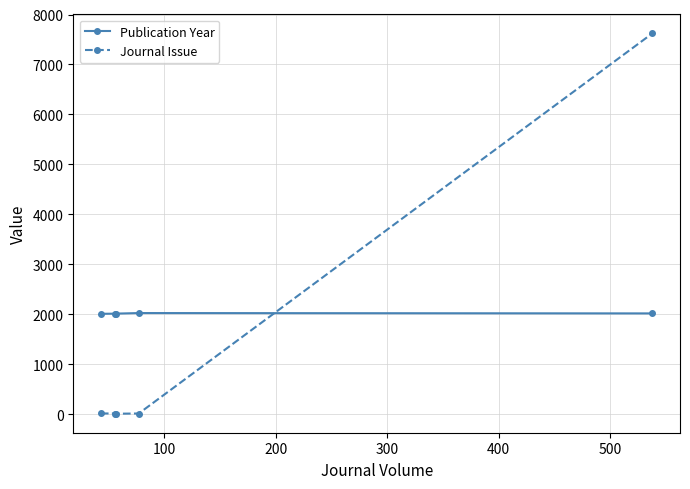

What is the difference between the maximum and second lowest values in the Journal Issue series?

7611